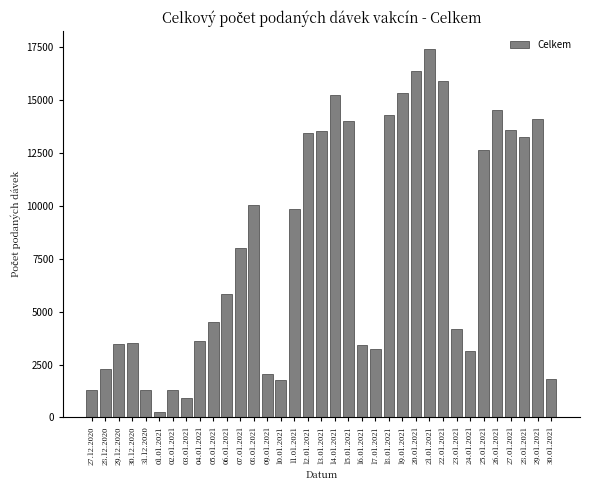

Which label corresponds to the smallest value in the chart?

01.01.2021